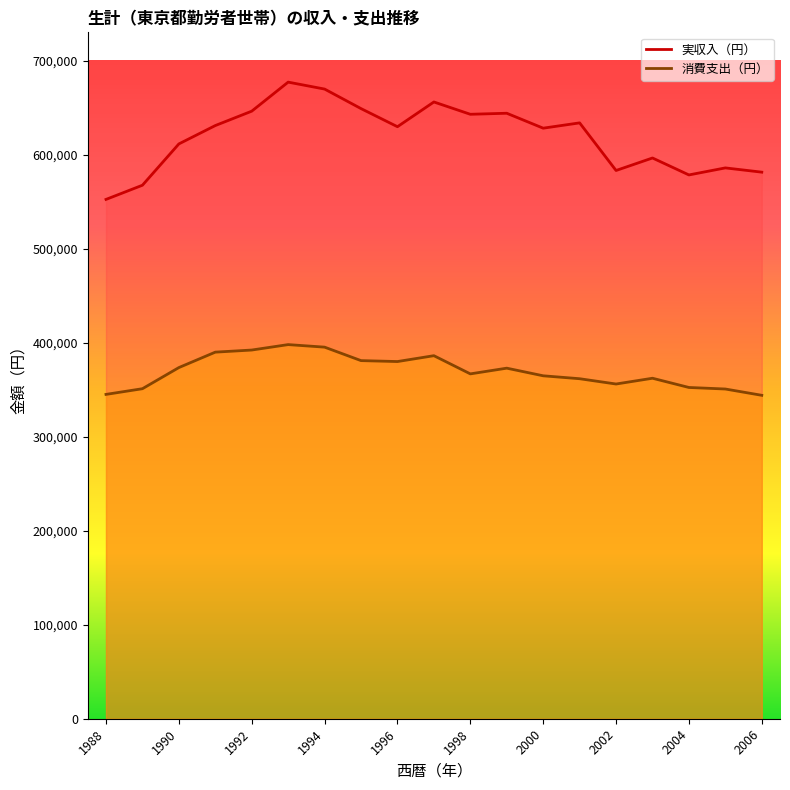

Reading left to right, extract all data points from this chart.

実収入（円）: 1988=552315	1989=567395	1990=611320	1991=630856	1992=646147	1993=677044	1994=669665	1995=648892	1996=629627	1997=655940	1998=642848	1999=643946	2000=628068	2001=633711	2002=583065	2003=596372	2004=578340	2005=585818	2006=581293
消費支出（円）: 1988=344943	1989=350986	1990=373462	1991=389877	1992=392114	1993=397896	1994=395193	1995=380868	1996=379877	1997=386106	1998=366762	1999=372835	2000=364721	2001=361608	2002=355982	2003=362122	2004=352303	2005=350664	2006=343972